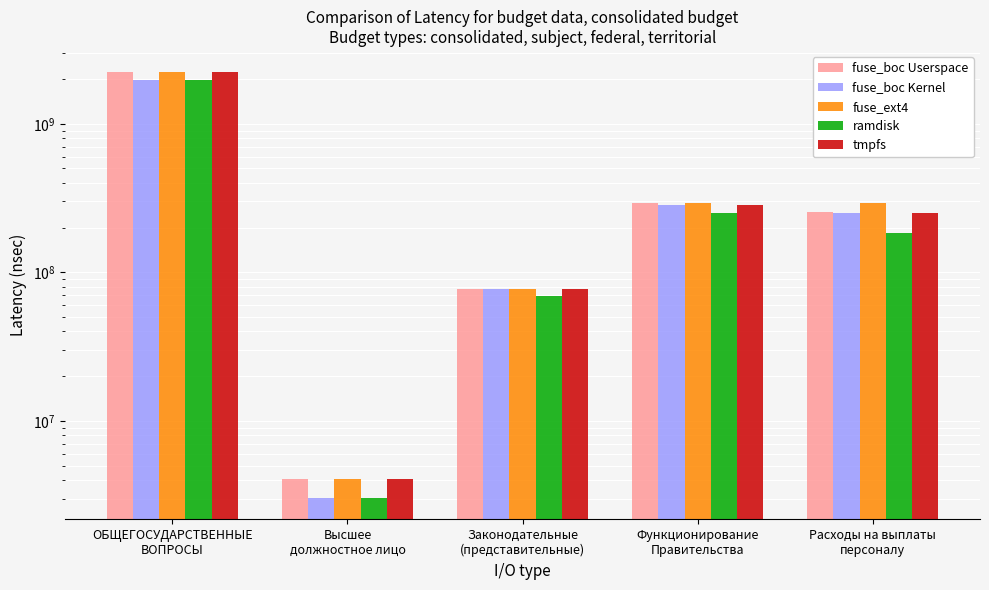

Count the number of categories in the chart.

5